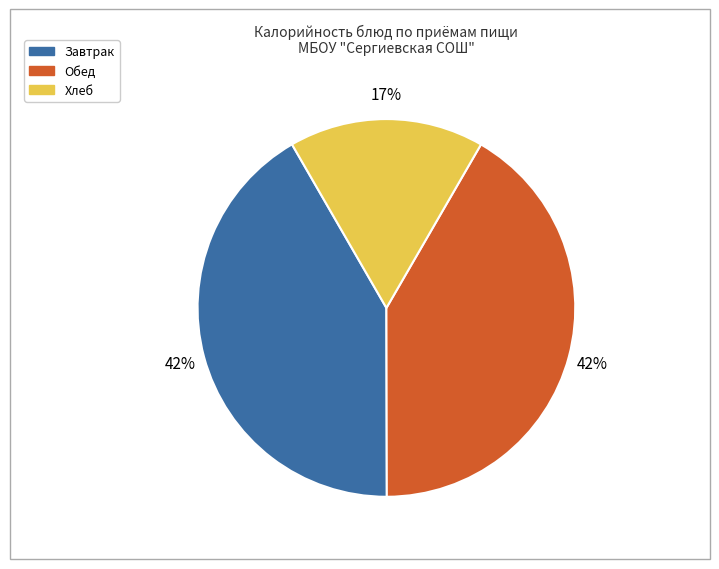

How many slices are in this pie chart?

3